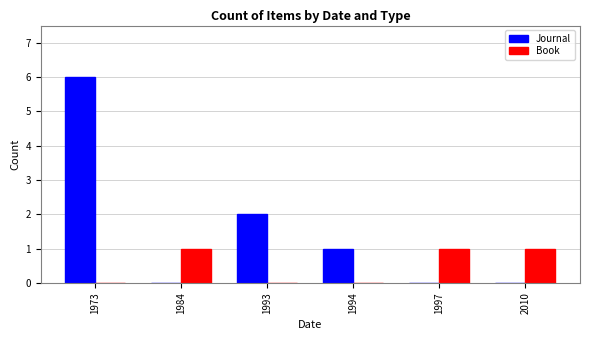

Is the value of Book at 2010 greater than the value of Journal at 1973?

No